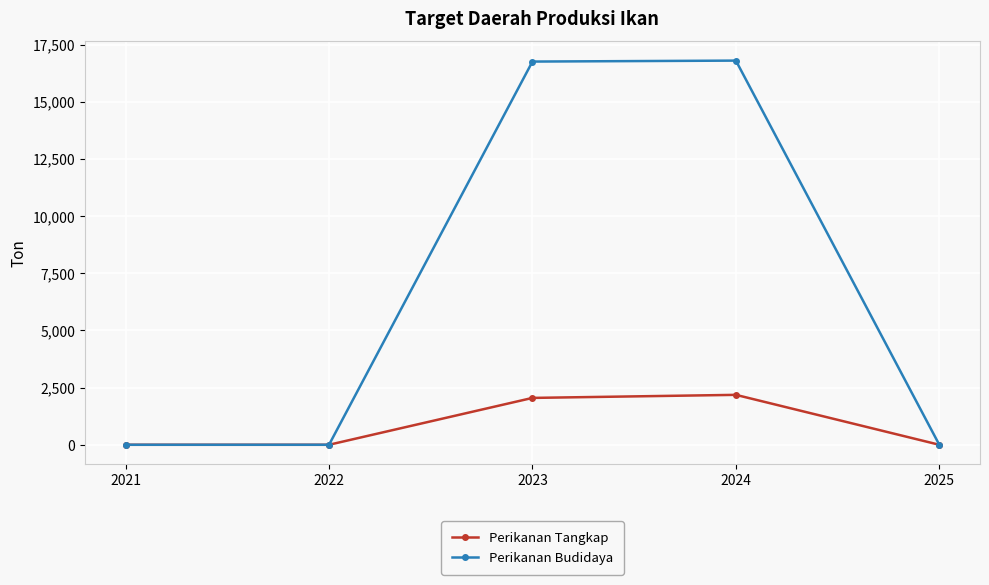

What is the greatest value displayed?

16805.0